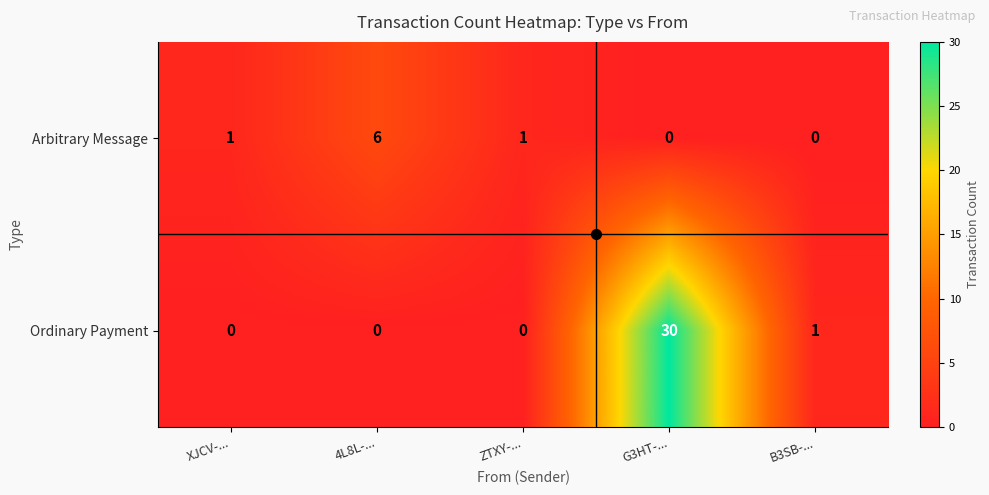

At how many categories does at least one series exceed 29?

1